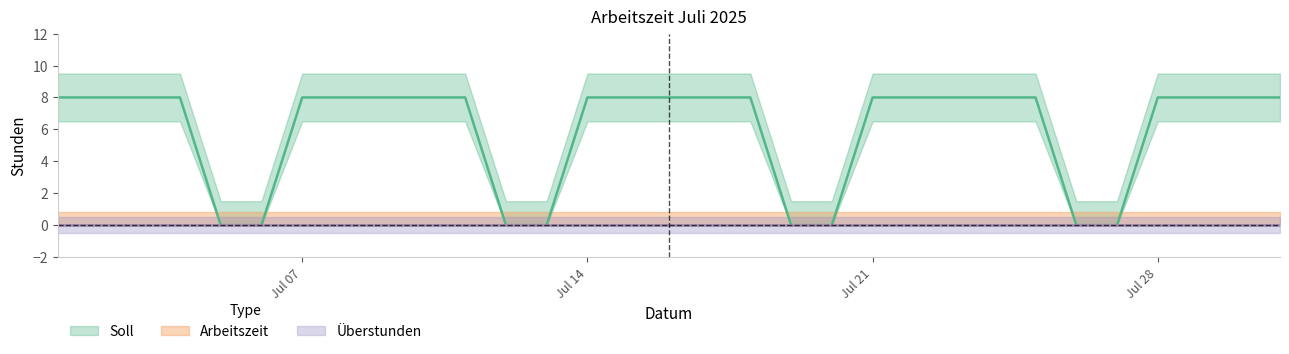

True or false: Soll has more than 2 points higher than both neighbors.

False